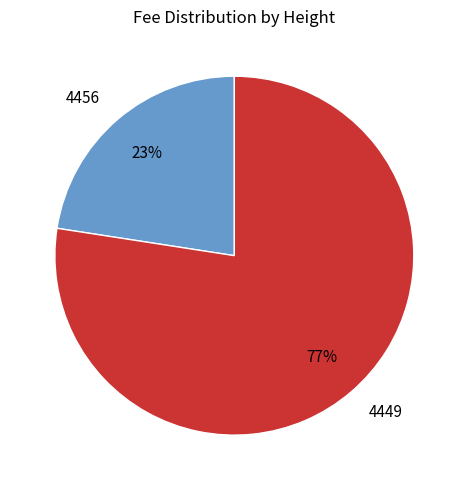

Is the sum of 4449 and 4456 greater than half?

Yes